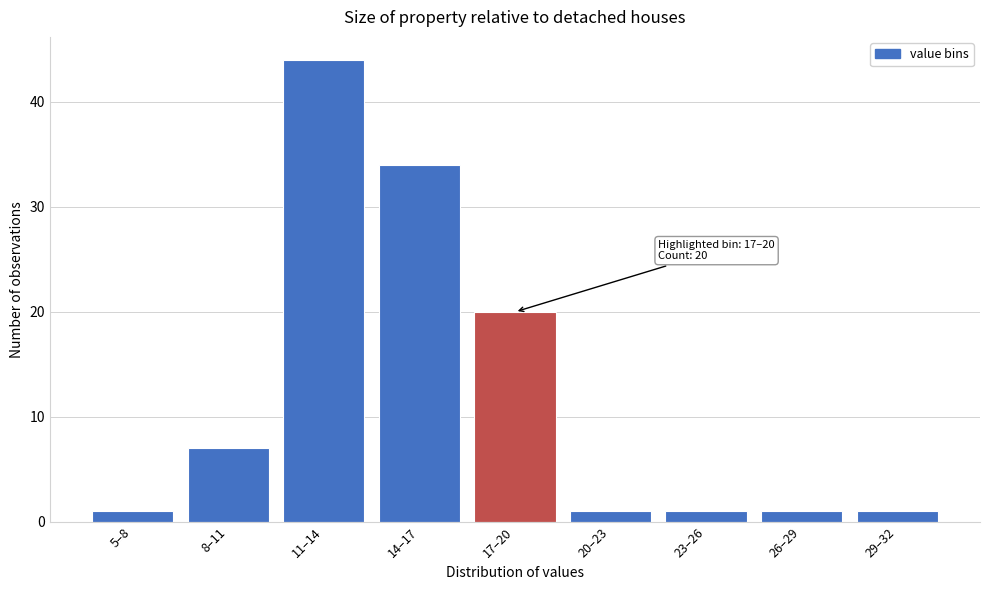

Reading left to right, transcribe all the data shown in this chart.

1	7	44	34	20	1	1	1	1